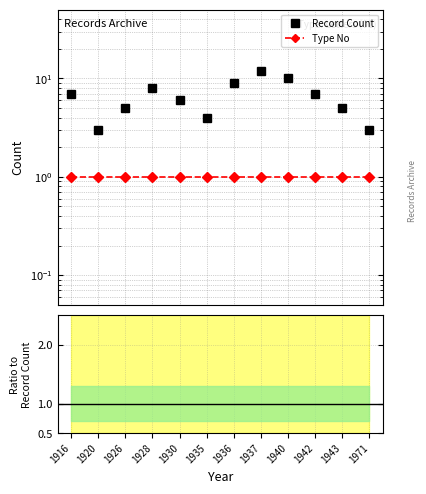

What is the sum of the Record Count values at 1971 and 1943?

8.0